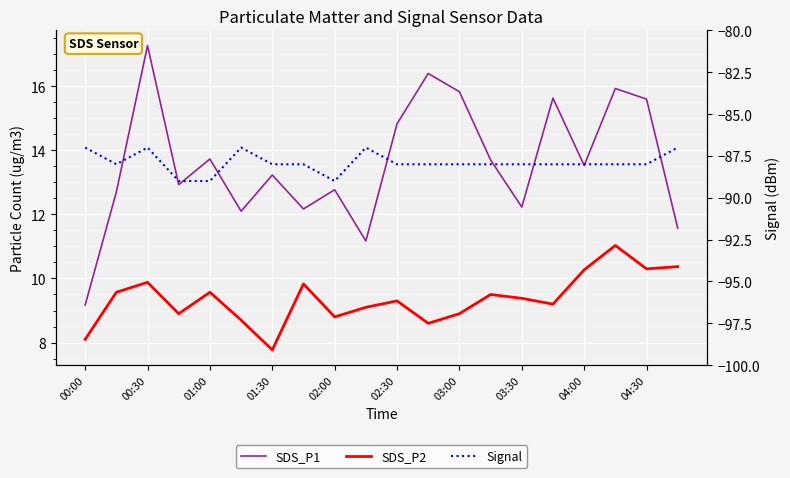

Between 04:30 and 16, which series saw the biggest shift?

SDS_P1